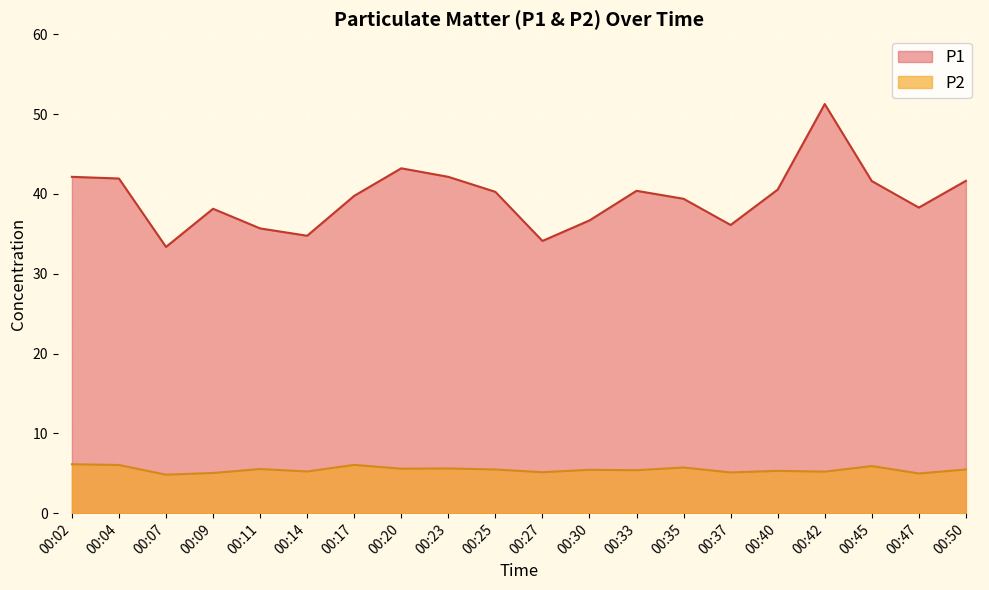

Is it true that P1 equals 10.2 at 00:23?

False